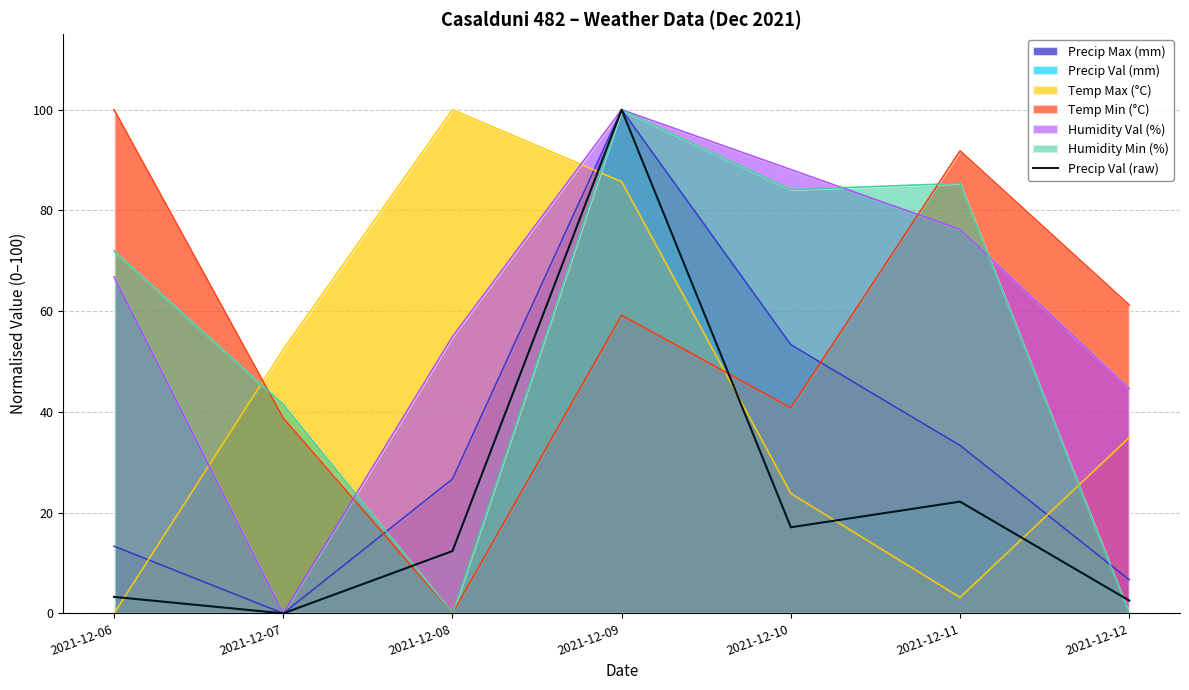

Which has a higher value, 2021-12-08 or 2021-12-06?

2021-12-08